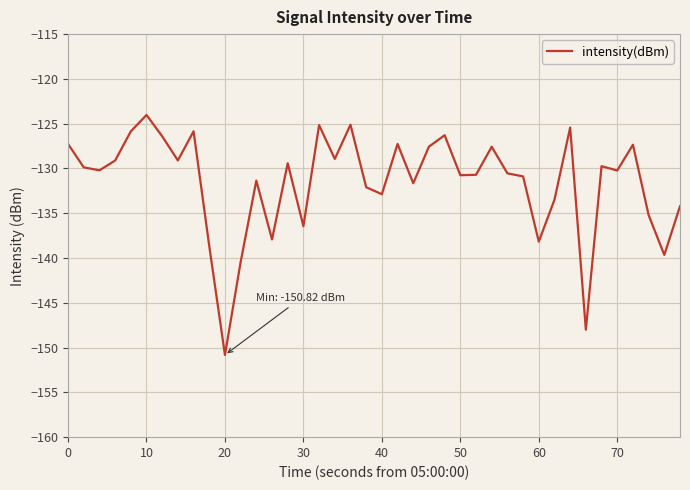

What is the greatest value displayed?

-124.0